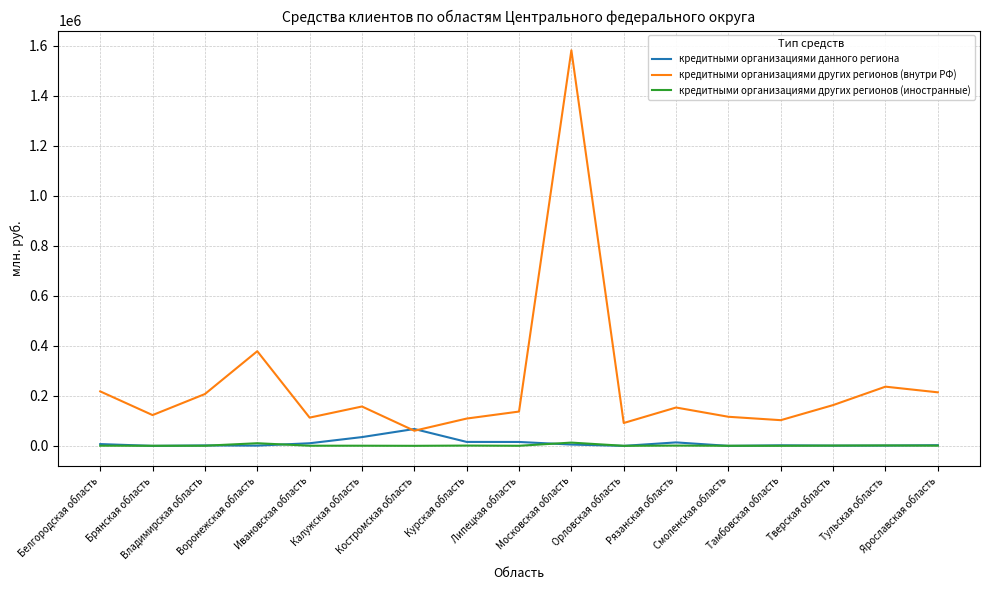

How many lines are shown in the chart?

3